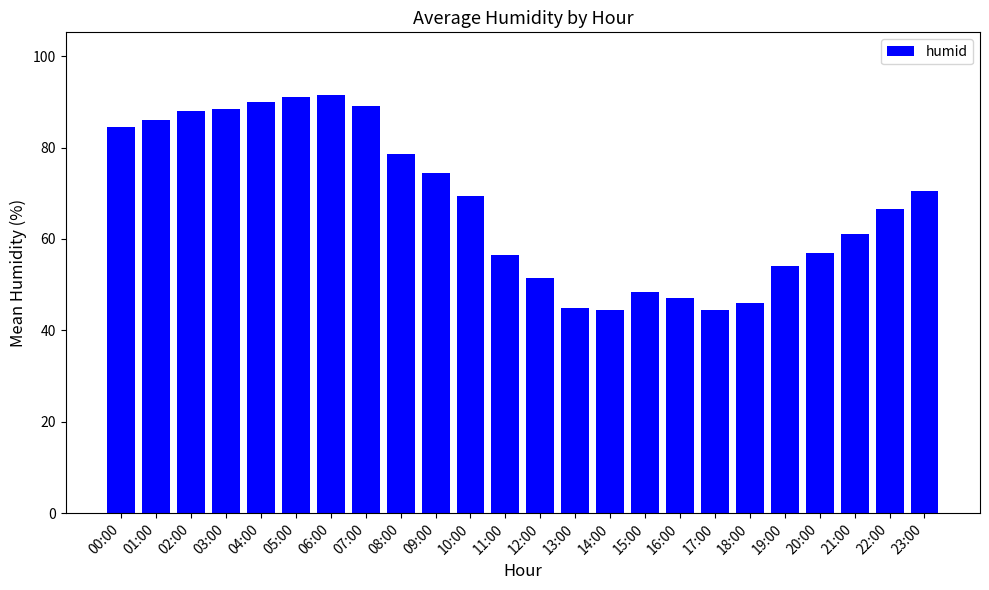

What is the maximum value shown in the chart?

91.5